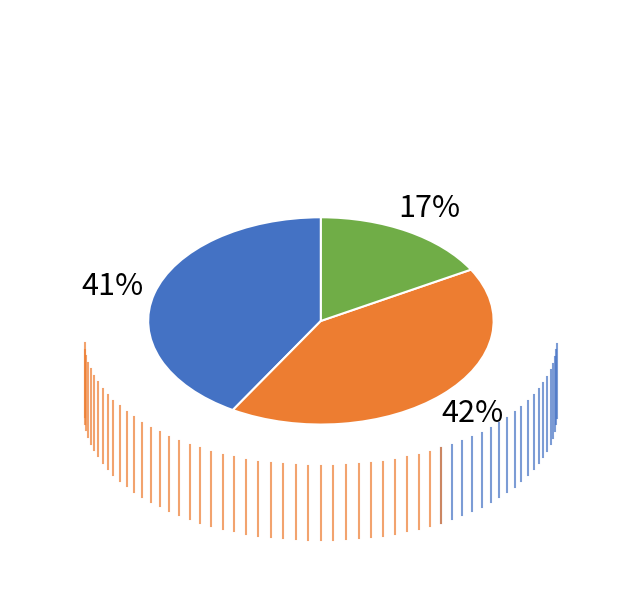

Is there any slice that represents more than half of the pie?

No